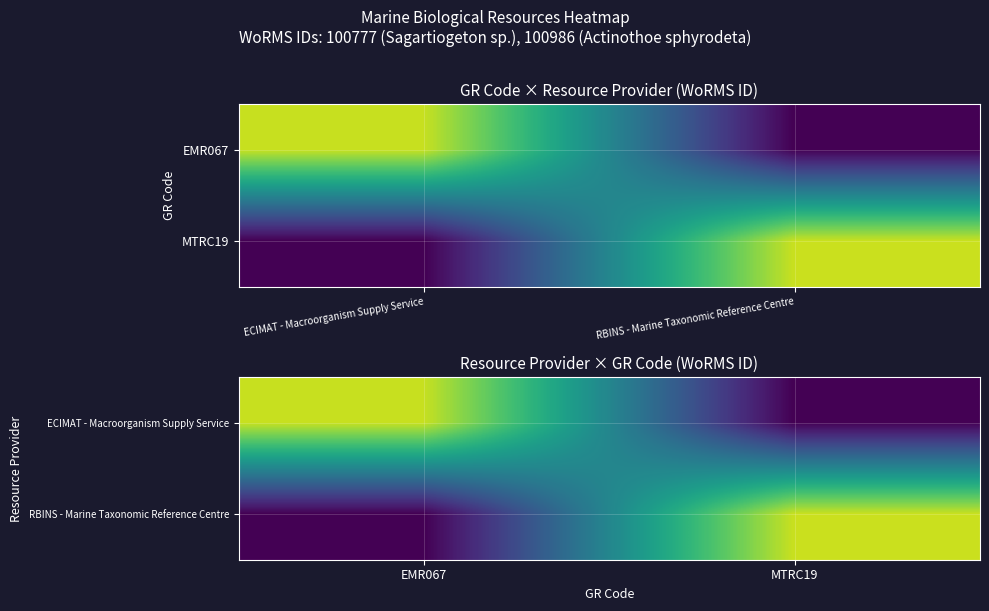

Which series has the largest total across all categories?

RBINS - Marine Taxonomic Reference Centre